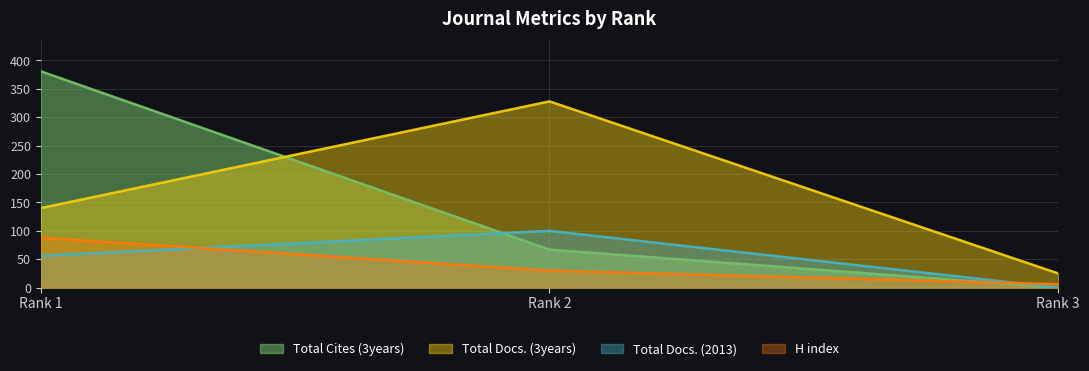

What is the sum of all Total Docs. (2013) values?

156